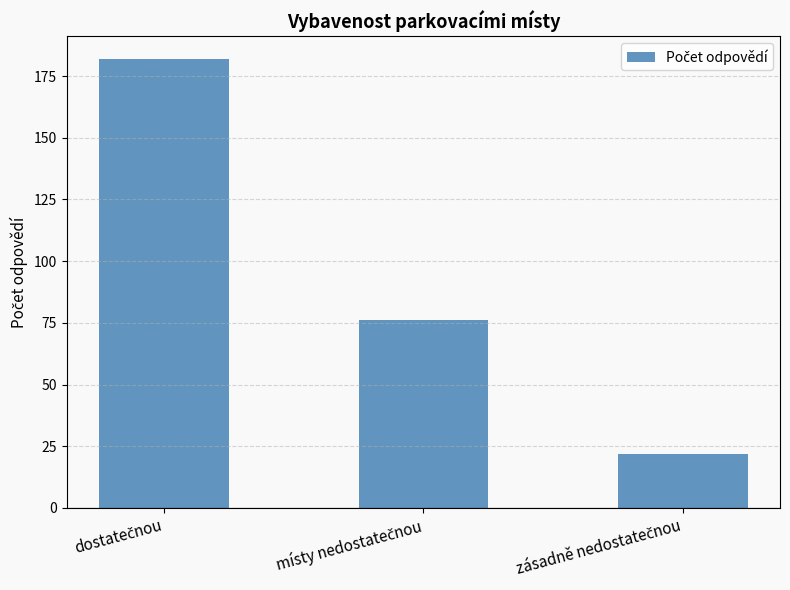

What is the value of the 2nd bar from the left?

76